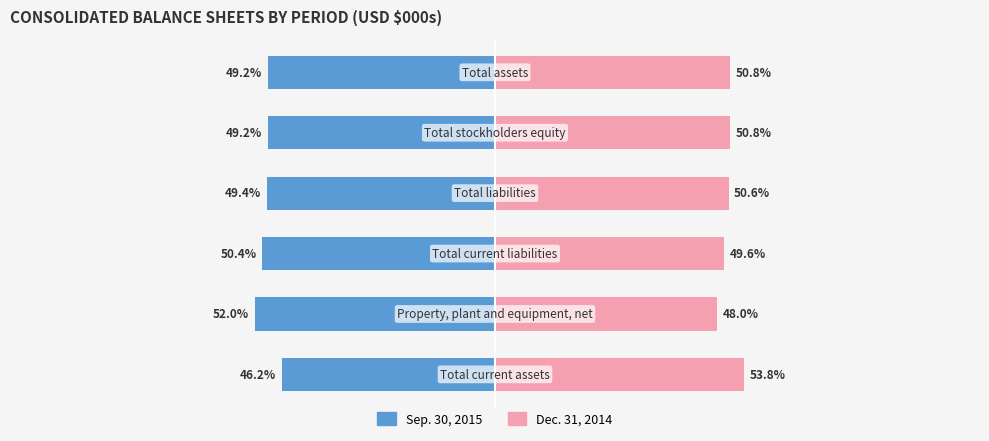

Rank the series at 3 from lowest to highest value.

Sep. 30, 2015, Dec. 31, 2014